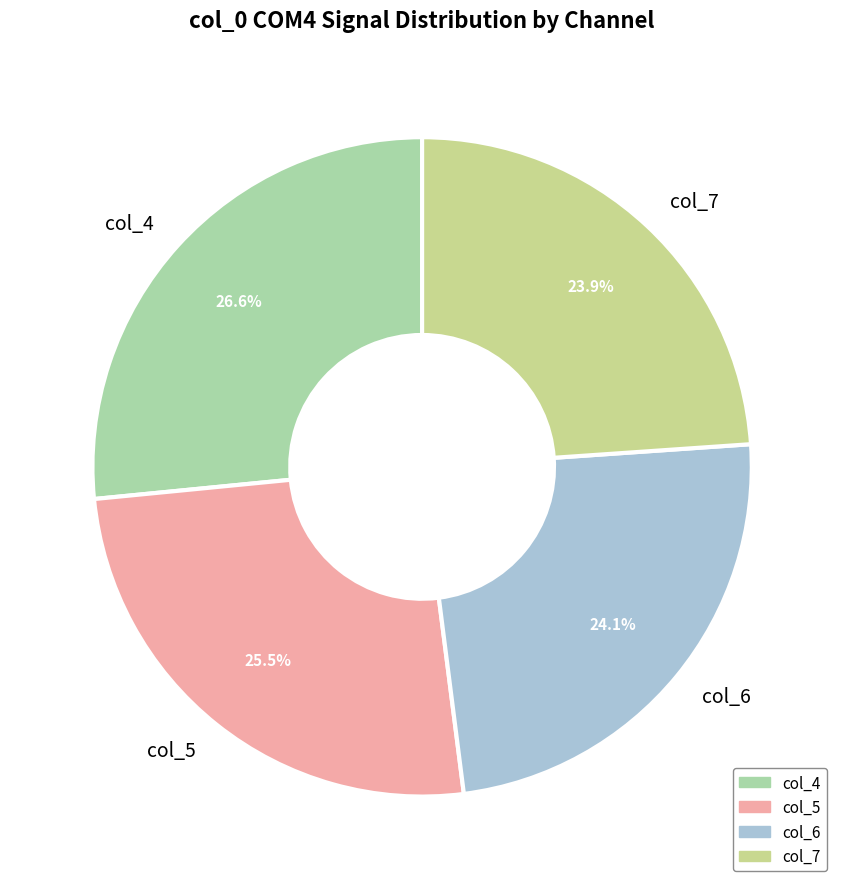

What is the total percentage of col_6 and col_7?

48.0%